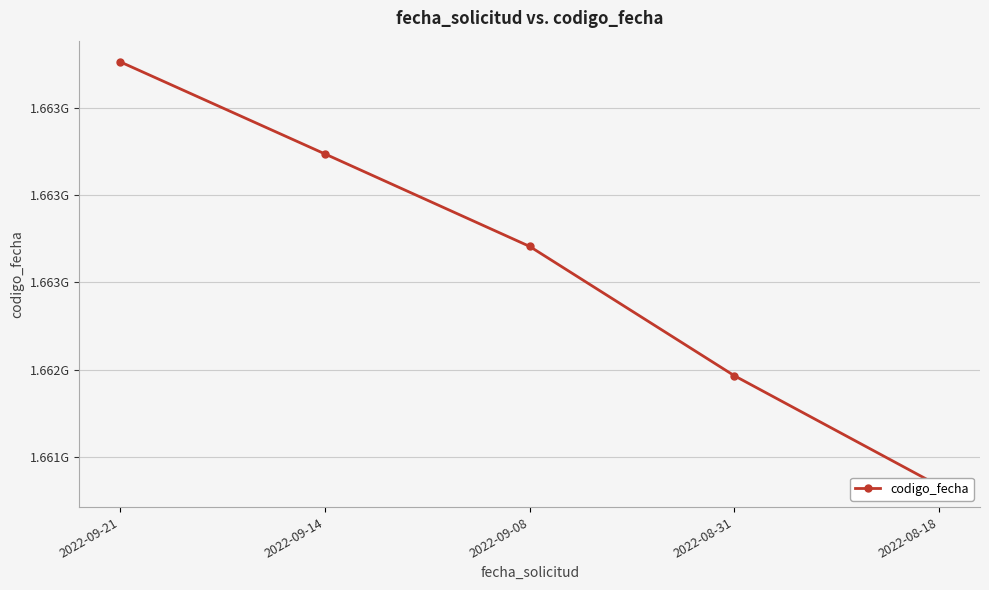

How many data points are less than 1662706030?

2